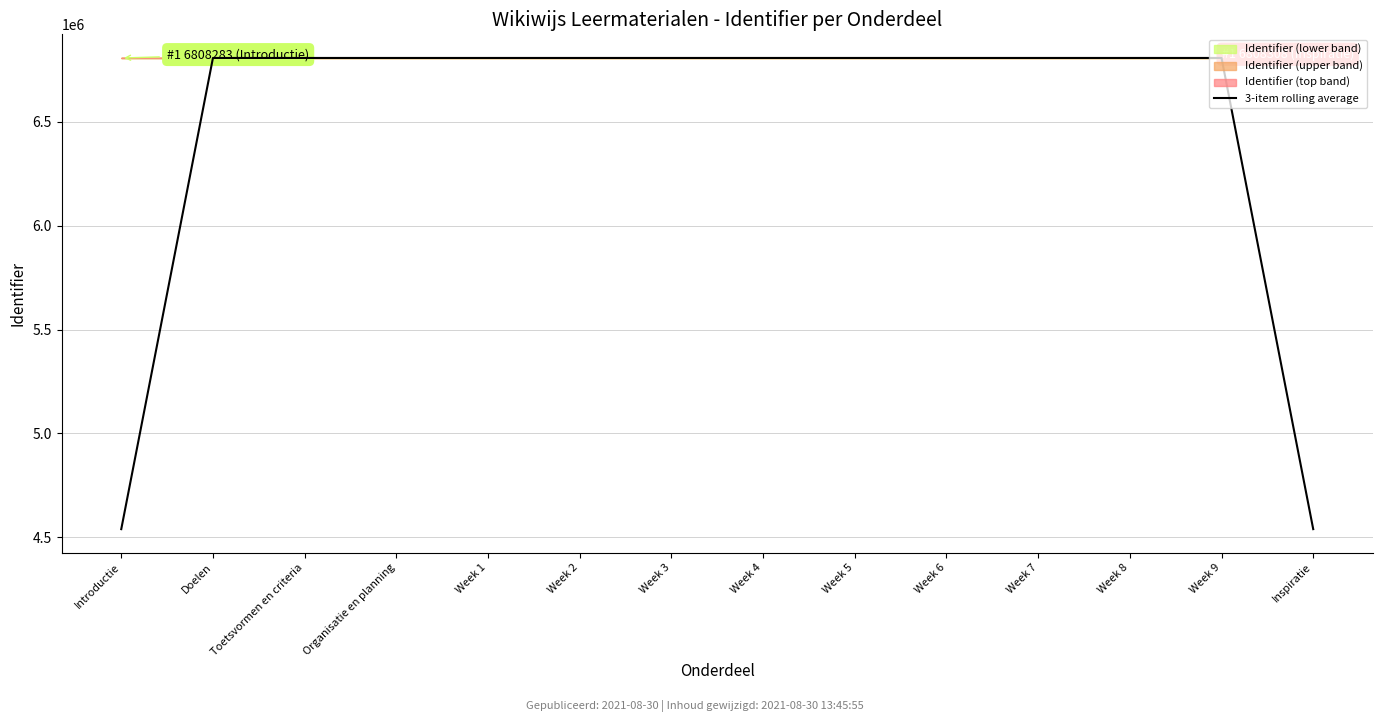

The value at Organisatie en planning is 8860288.6. True or false?

False